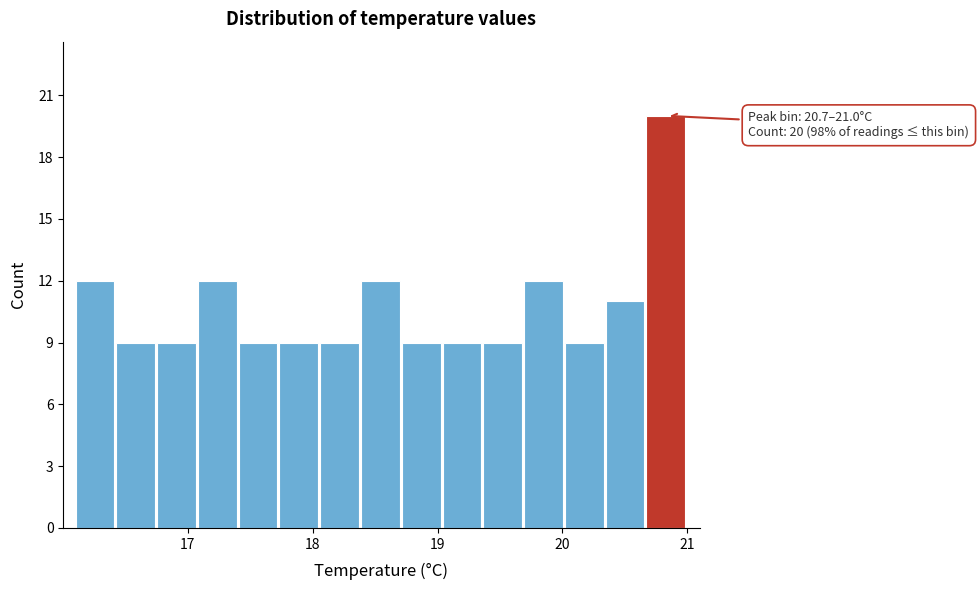

Around what value on the x-axis is the tallest bar? Give the approximate position of its centre, as read against the axis.

20.8